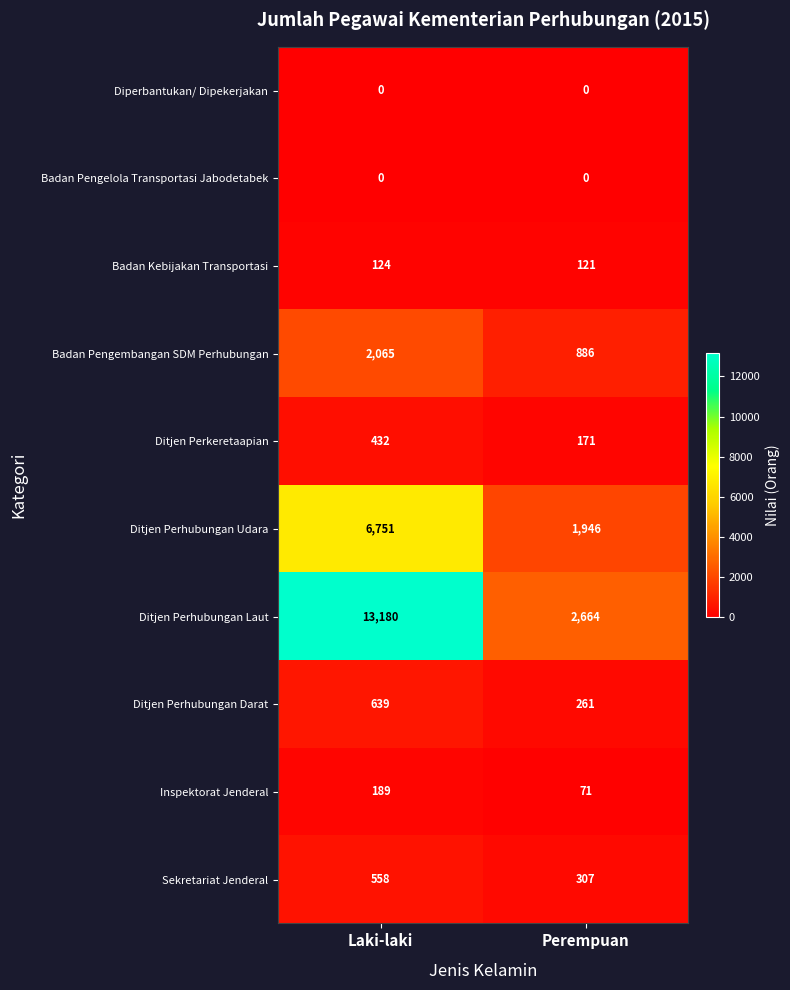

True or false: Ditjen Perhubungan Udara has a value of 6751 at Laki-laki.

True